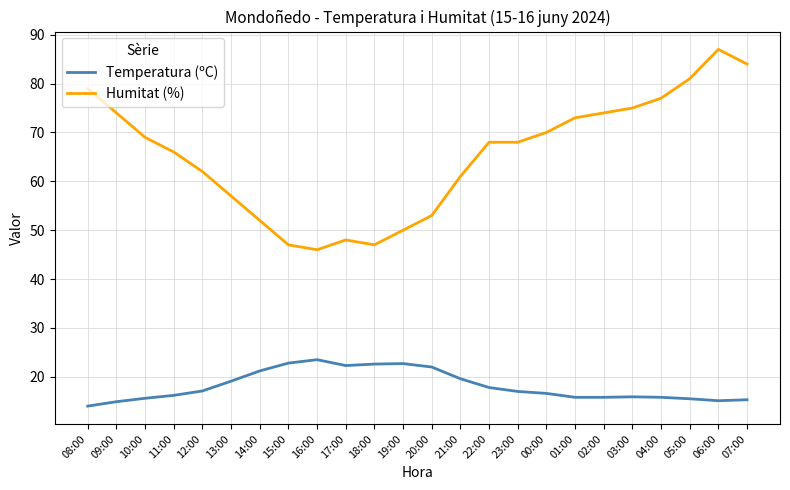

Rank the series by their average value, from lowest to highest.

Temperatura (ºC), Humitat (%)